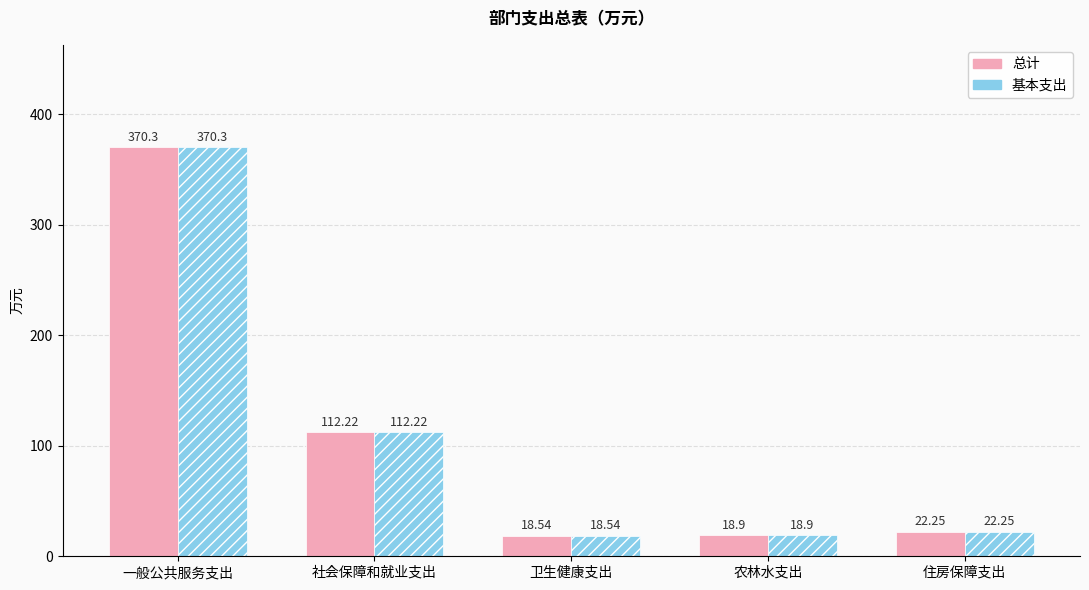

Where is 总计 nearest to the value 194?

社会保障和就业支出